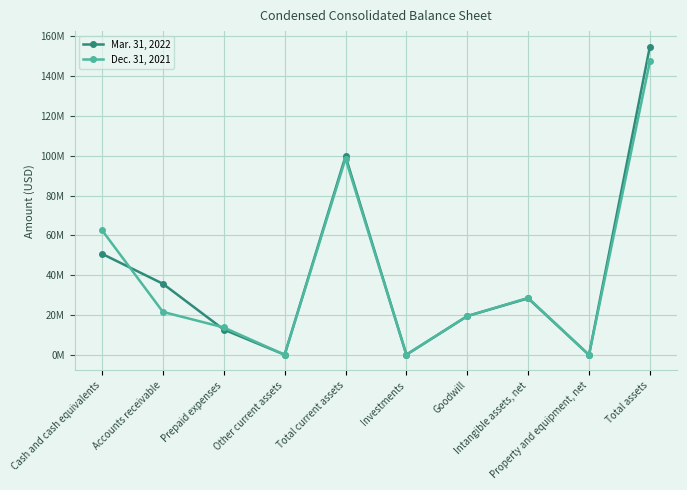

Is this an area chart (filled region under the line)?

No